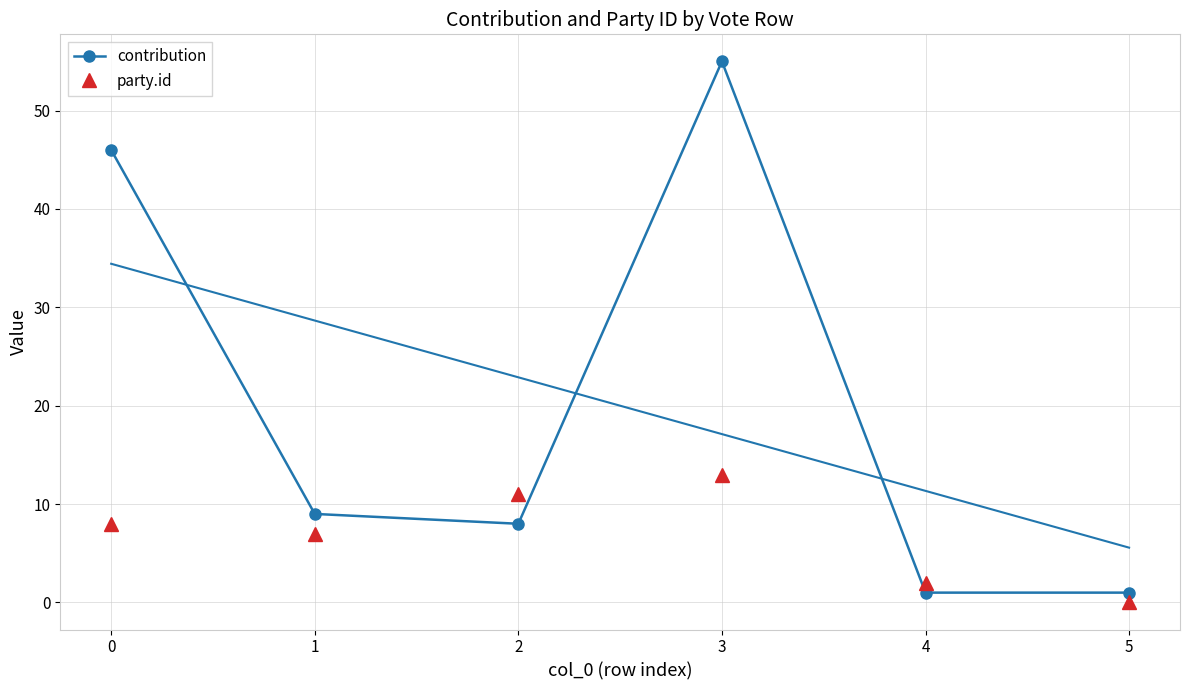

What is the greatest value displayed?

55